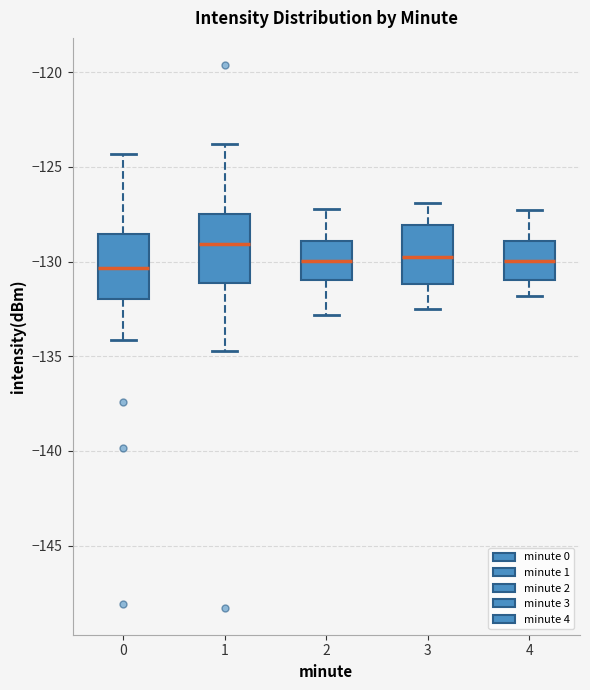

Reading left to right, read every box against the y-axis: the position of its median line, the range the box covers, and the ends of its whiskers. The values are not printed on the chart, so give them approximately, as read against the axis.

0: median -130.5, box -132.0 to -128.5, whiskers -134.0 to -124.5
1: median -129.0, box -131.0 to -127.5, whiskers -134.5 to -124.0
2: median -130.0, box -131.0 to -129.0, whiskers -133.0 to -127.0
3: median -129.5, box -131.0 to -128.0, whiskers -132.5 to -127.0
4: median -130.0, box -131.0 to -129.0, whiskers -132.0 to -127.5